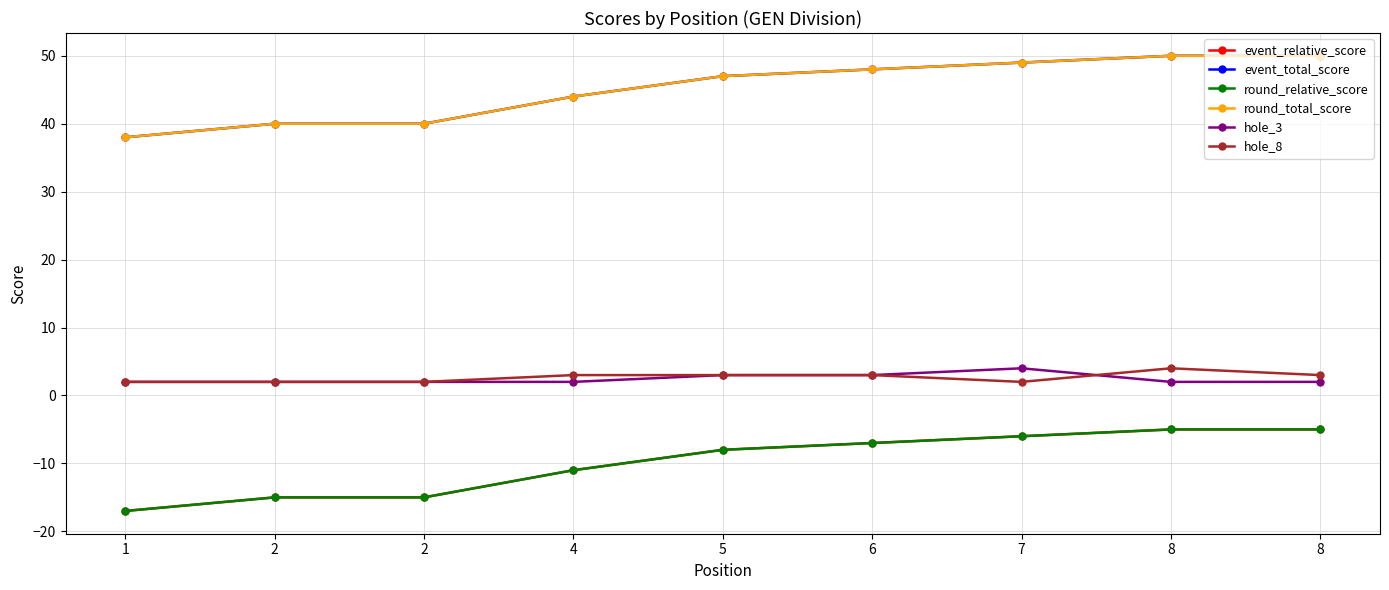

Does the chart have visible grid lines?

Yes